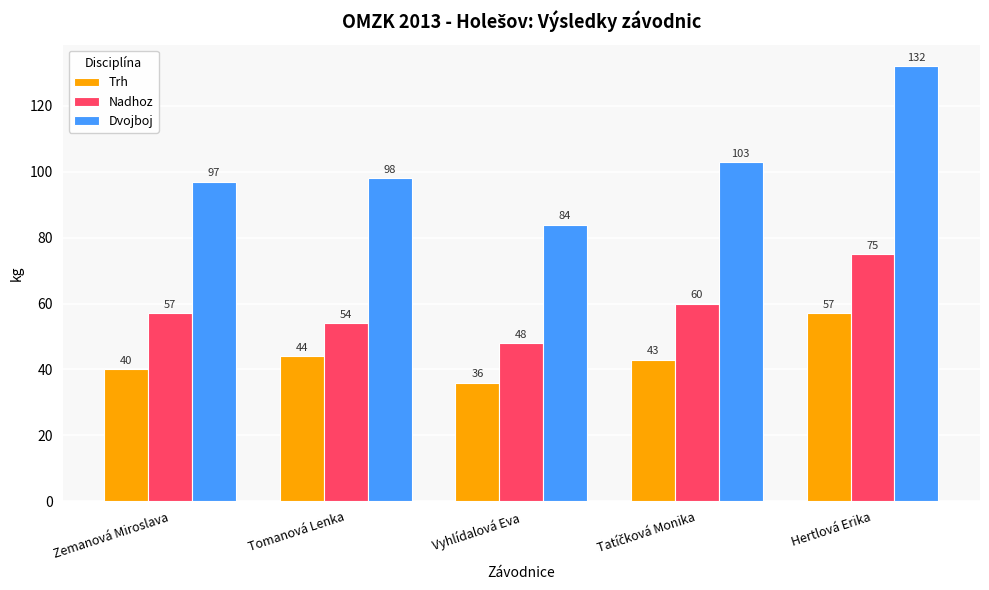

How many bars are there in total?

15